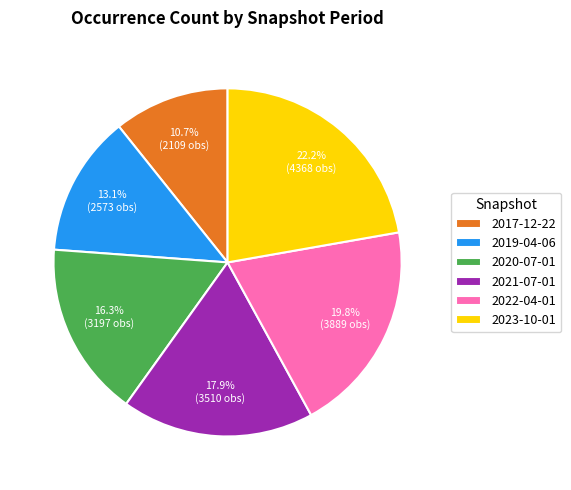

Is there any slice that represents more than half of the pie?

No